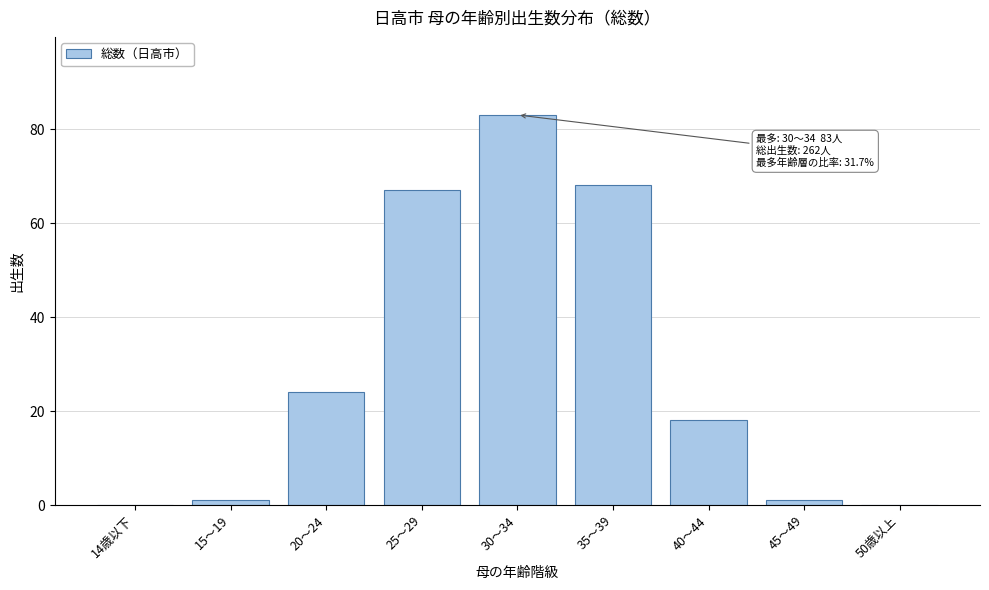

Reading left to right, list all the values displayed in this chart.

14歳以下=0	15～19=1	20～24=24	25～29=67	30～34=83	35～39=68	40～44=18	45～49=1	50歳以上=0